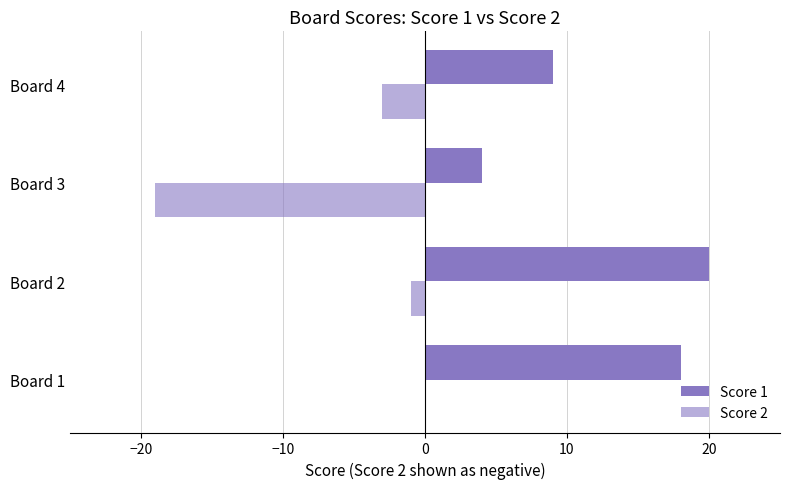

How many data points in Score 2 are above -1?

1